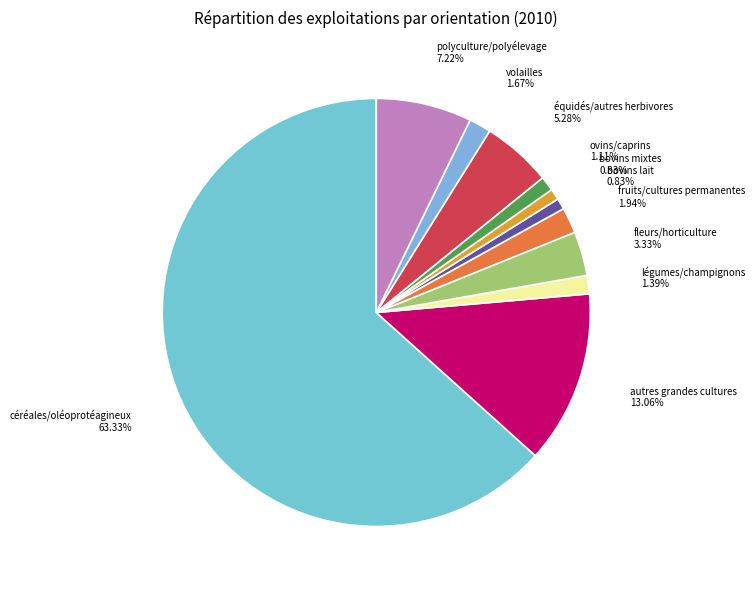

How many slices are in this pie chart?

11